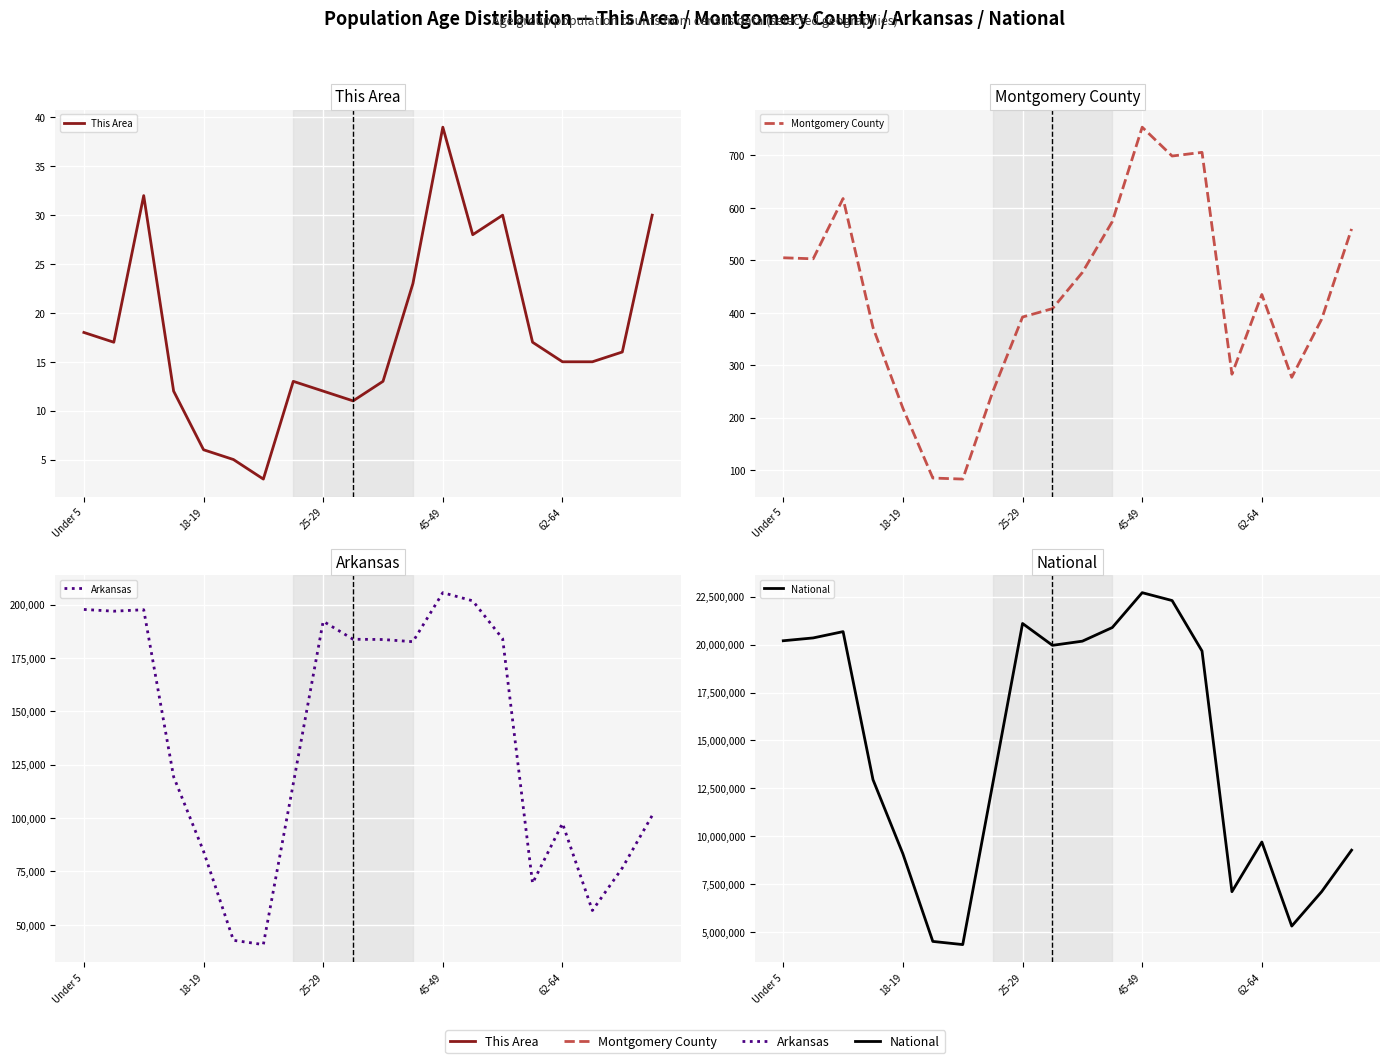

Where is the first local minimum for National?

6